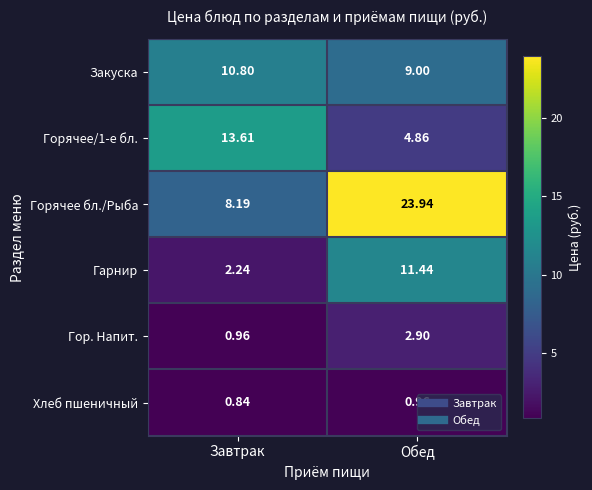

Which series has the largest range (max minus min)?

Горячее бл./Рыба